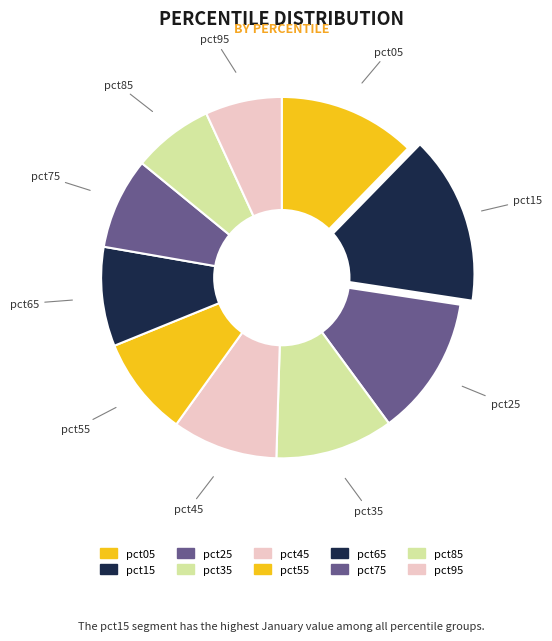

Rank the categories by value from highest to lowest.

pct15, pct25, pct05, pct35, pct45, pct55, pct65, pct75, pct85, pct95